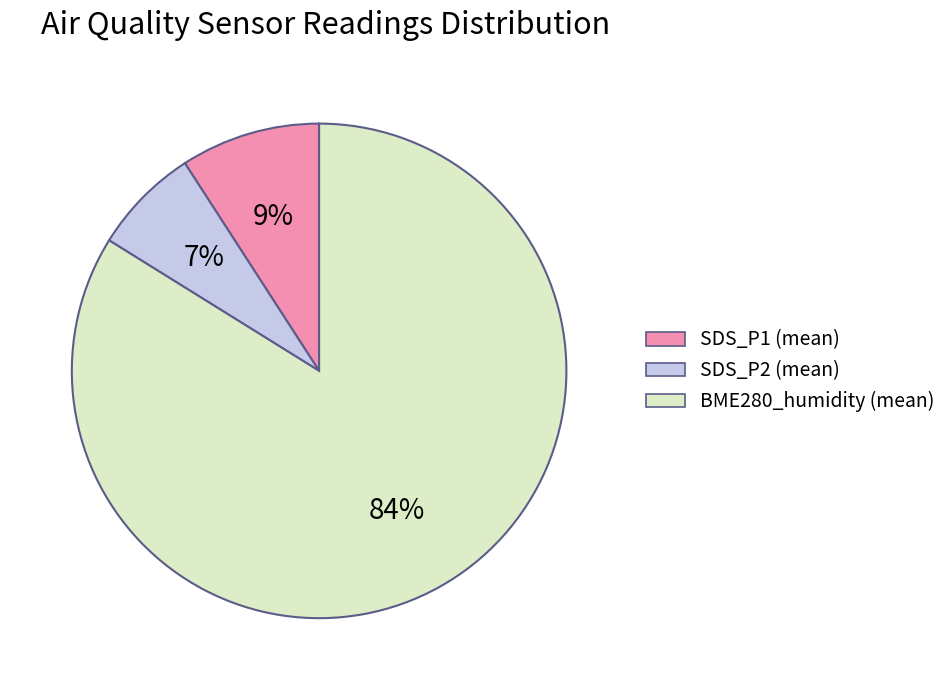

Is the sum of BME280_humidity (mean) and SDS_P1 (mean) greater than half?

Yes